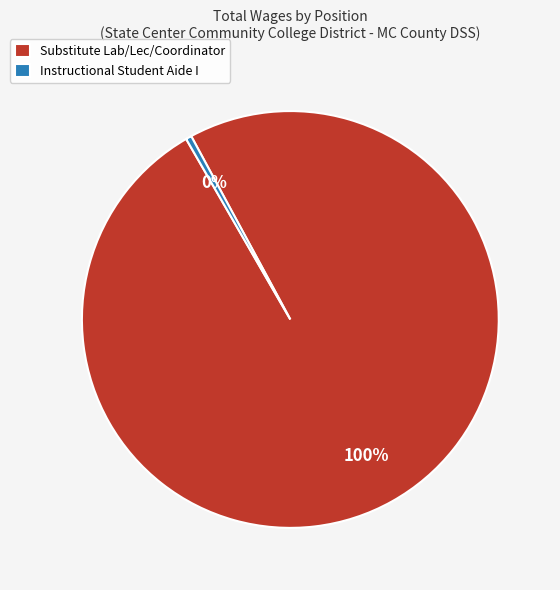

What is the smallest slice in the pie chart?

Instructional Student Aide I